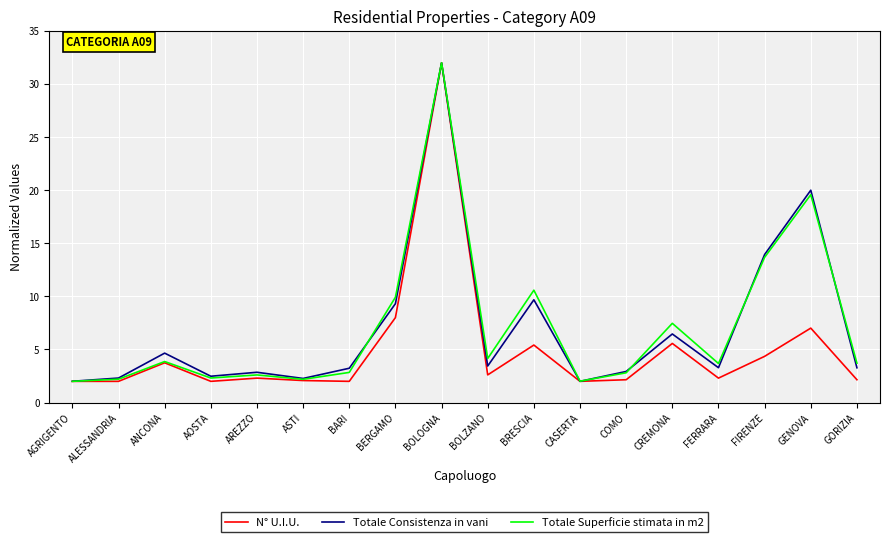

What position from the left is CREMONA?

14